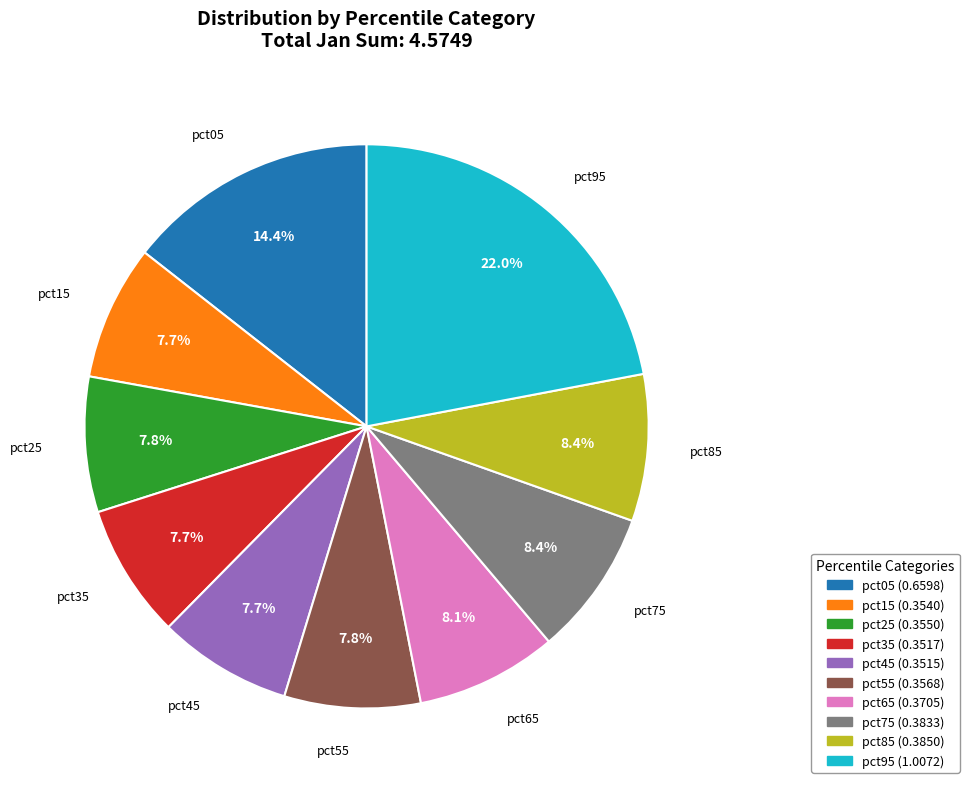

What is the largest slice in the pie chart?

pct95